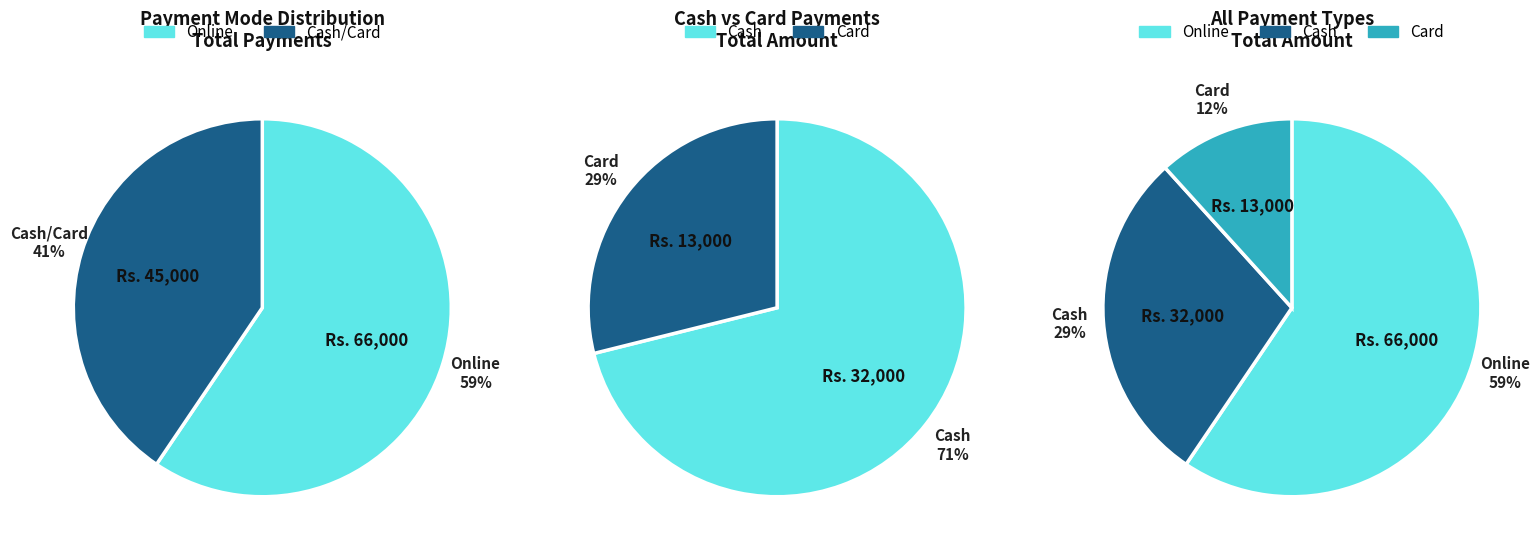

The 5 slice represents 8% of the pie. True or false?

False